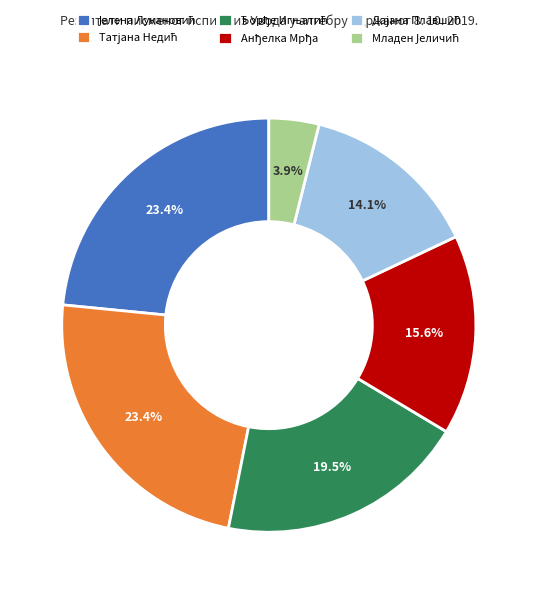

Does any single category account for the majority?

No